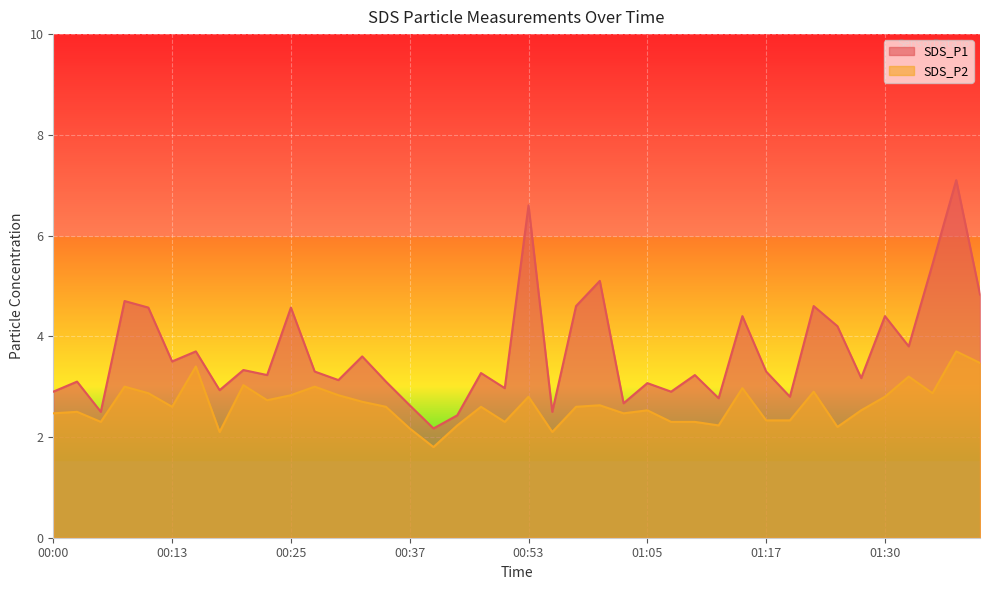

What are all the series names shown in the legend?

SDS_P1, SDS_P2